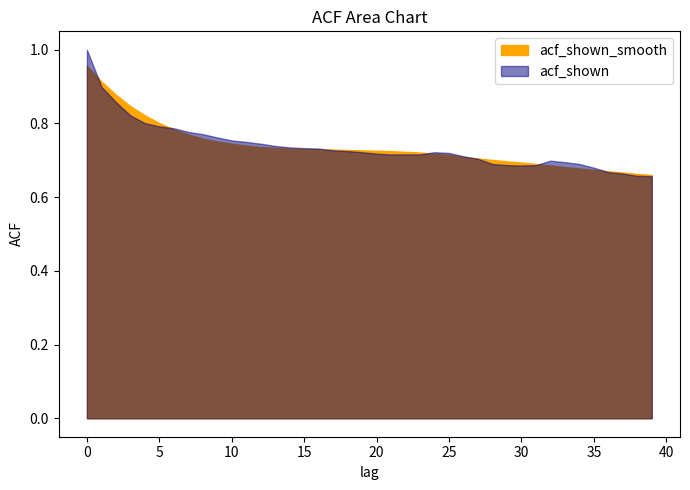

What is the value of the acf_shown_smooth point at the 32nd from the left?

0.7